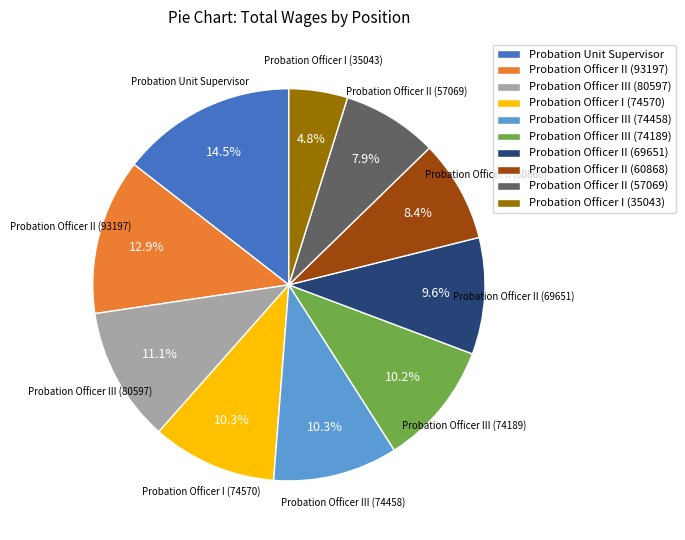

How many segments does this pie chart have?

10